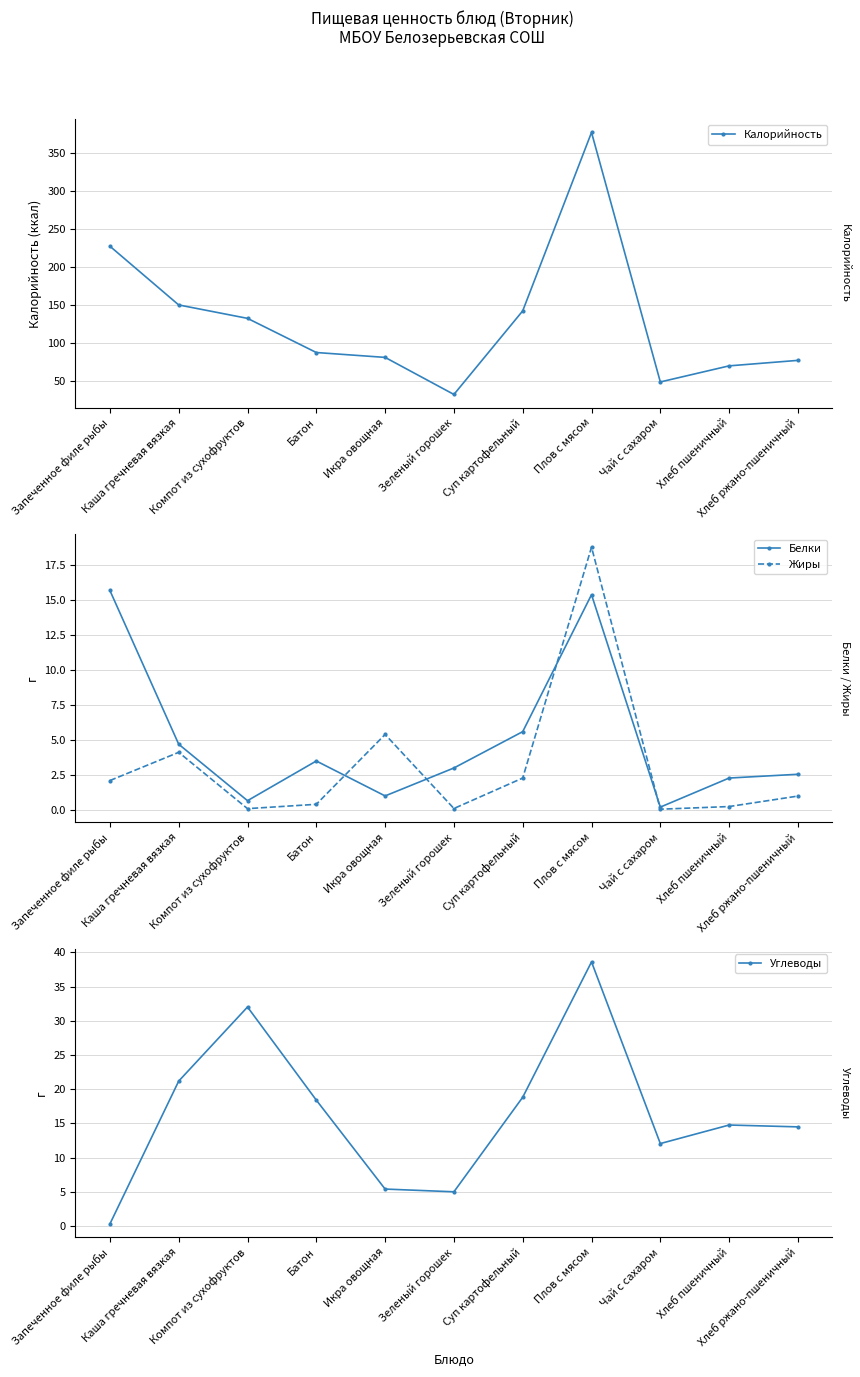

What is the label of the 9th point from the right?

Компот из сухофруктов